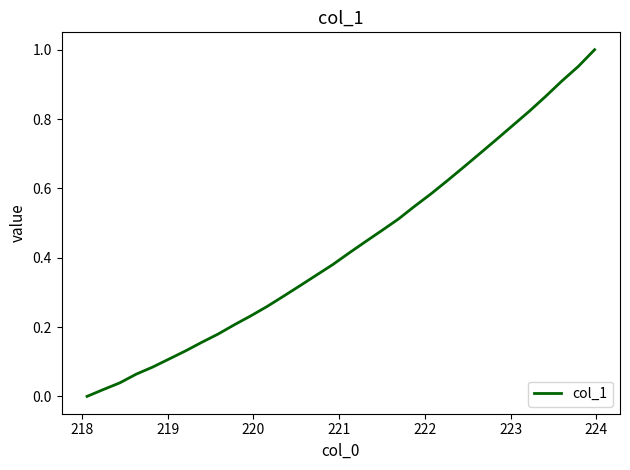

Reading left to right, list all the values displayed in this chart.

0.0	0.0	0.0	0.1	0.1	0.1	0.1	0.2	0.2	0.2	0.2	0.3	0.3	0.3	0.3	0.4	0.4	0.4	0.5	0.5	0.5	0.6	0.6	0.7	0.7	0.7	0.8	0.8	0.9	0.9	1.0	1.0